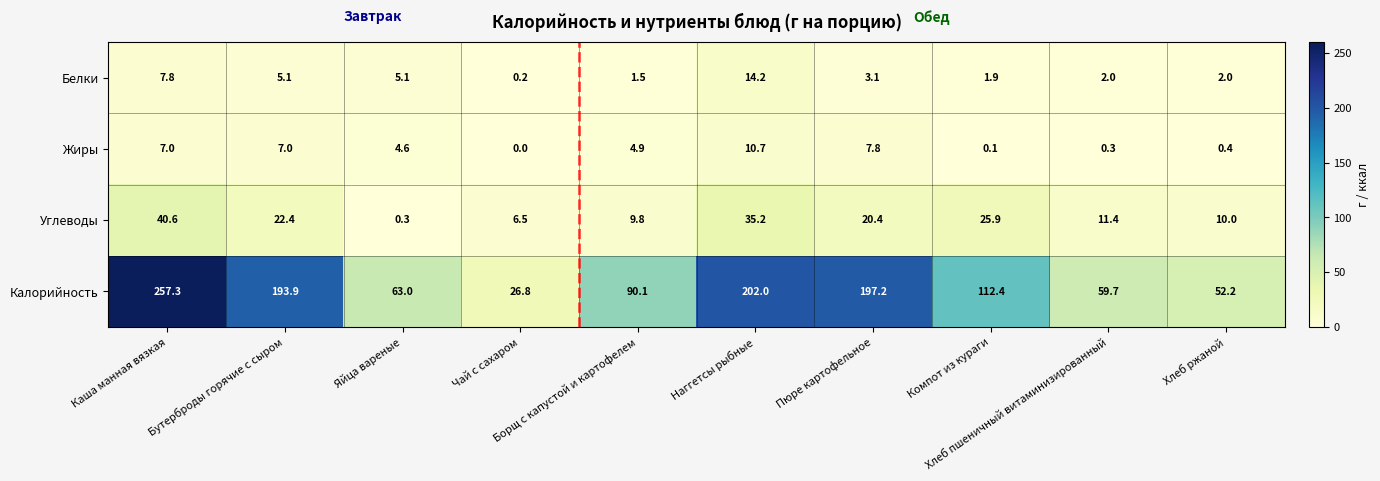

What is the spread (max minus min) of values at Каша манная вязкая?

250.3